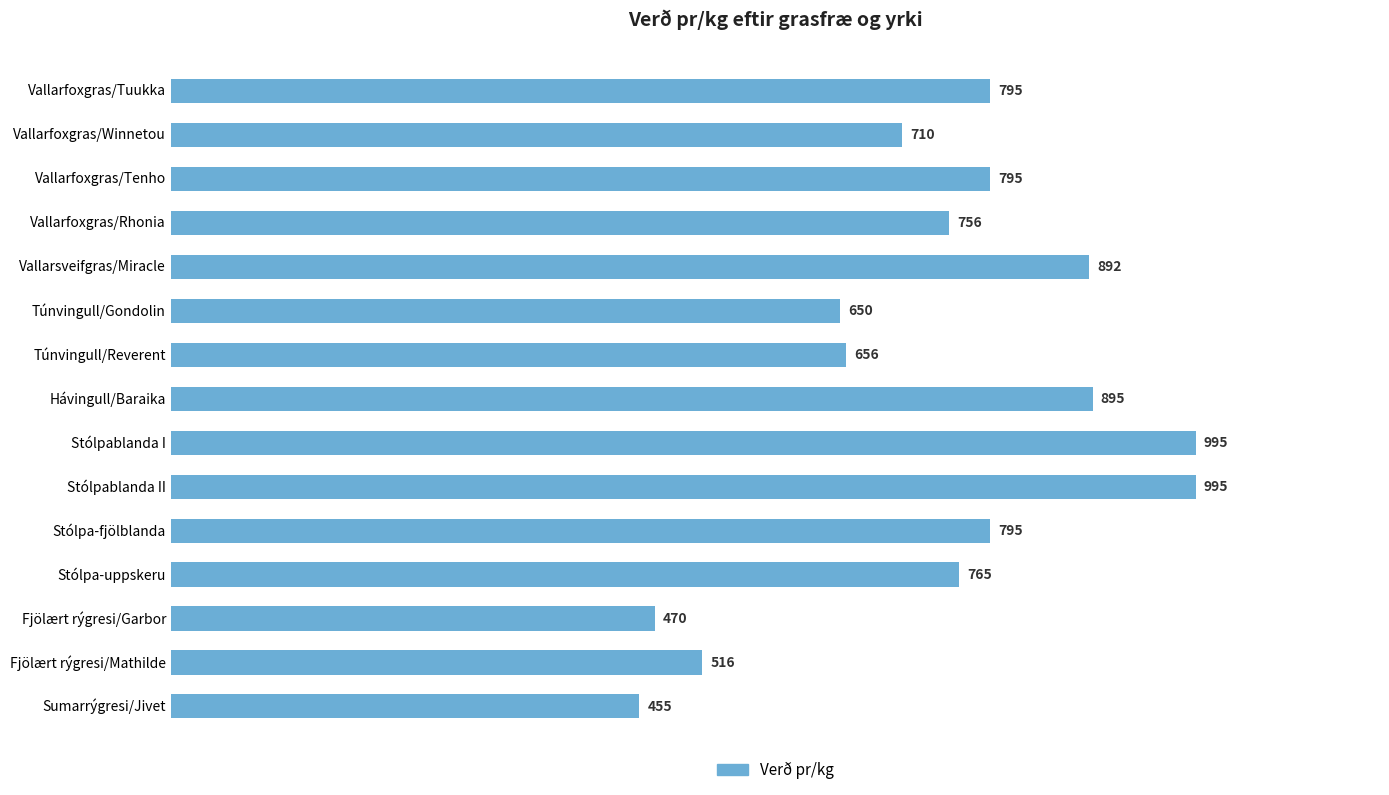

What is the difference between the maximum and second lowest values?

525